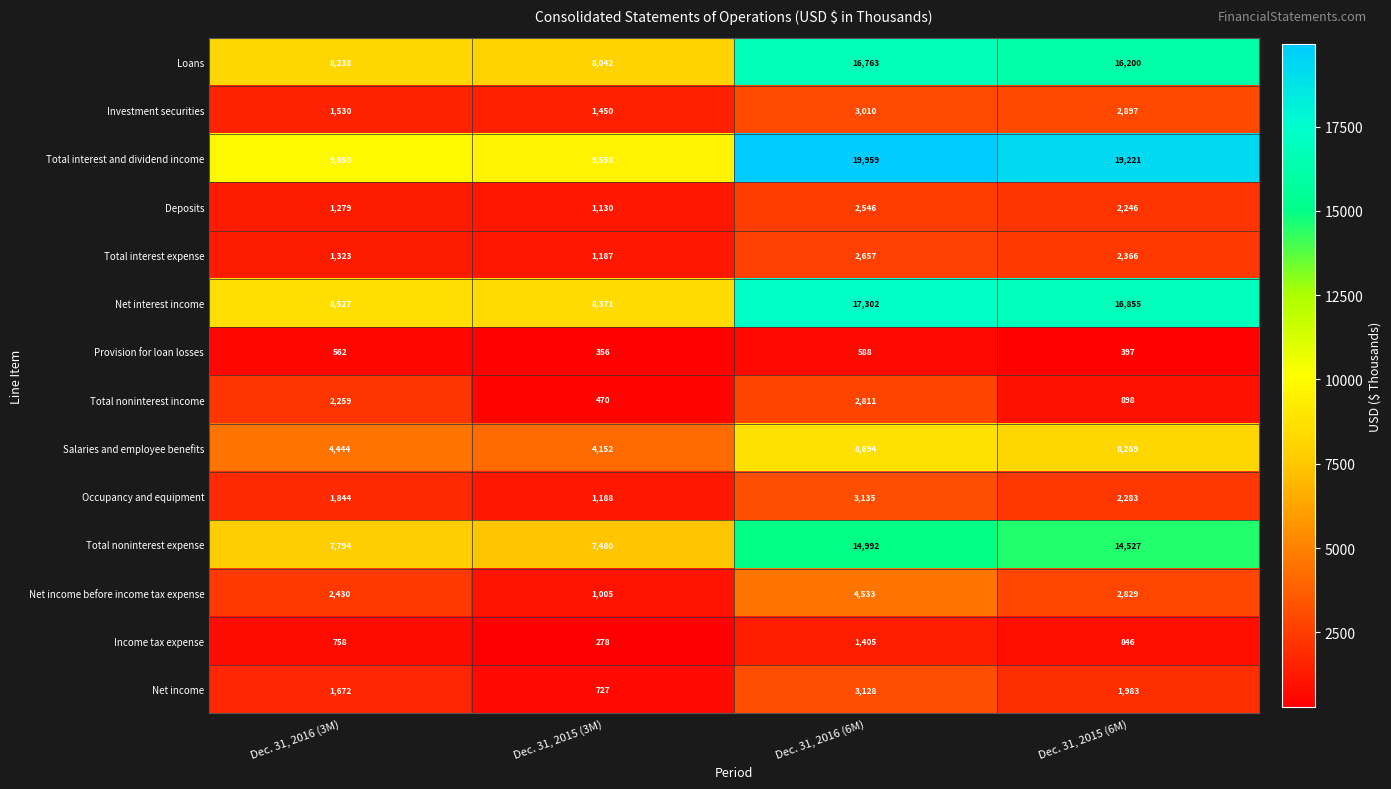

What is the sum of the Provision for loan losses values at Dec. 31, 2015 (3M) and Dec. 31, 2015 (6M)?

753